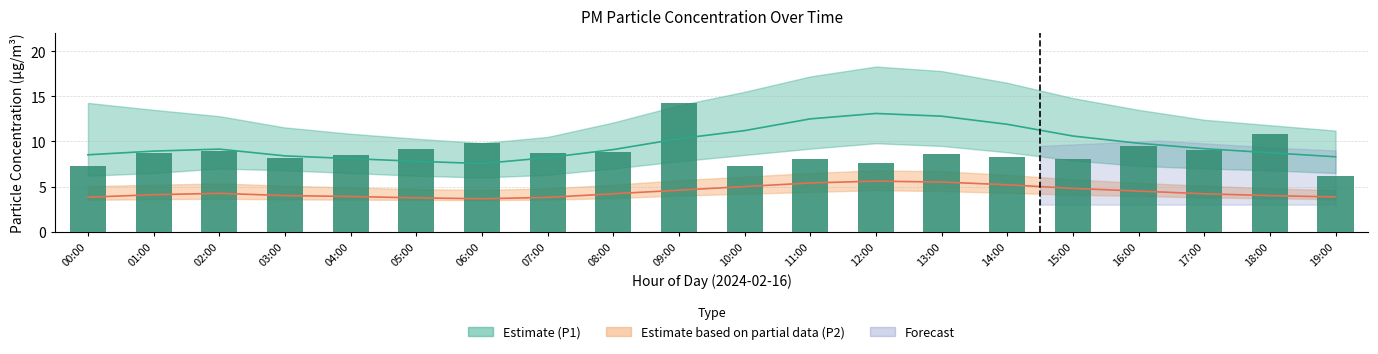

What is the average value?

8.8